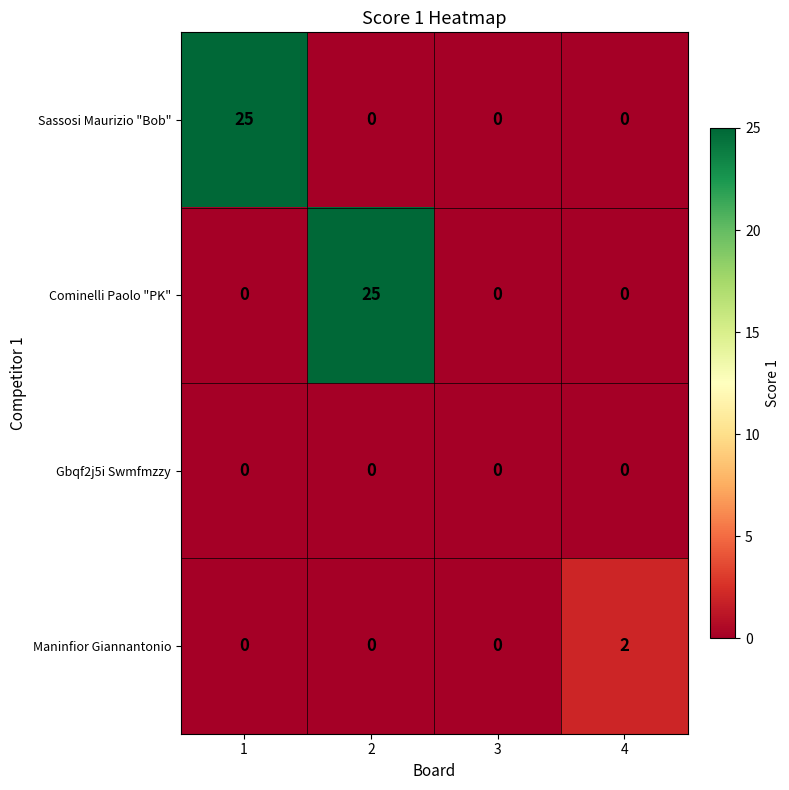

What is the greatest value displayed?

25